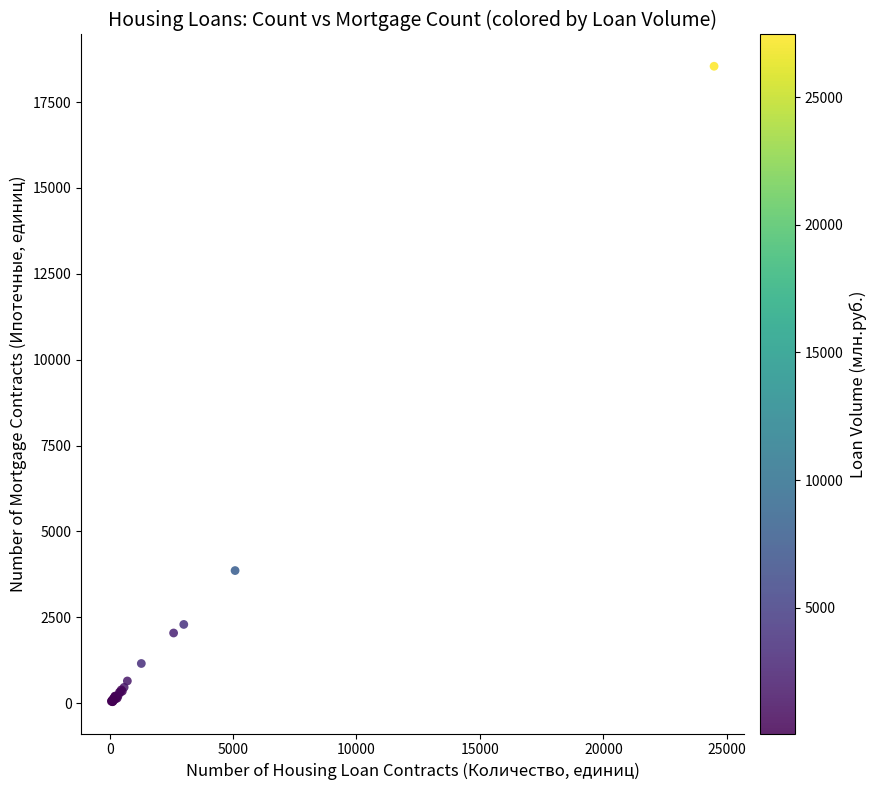

What Y value in the scatter plot is closest to 9293?

3862